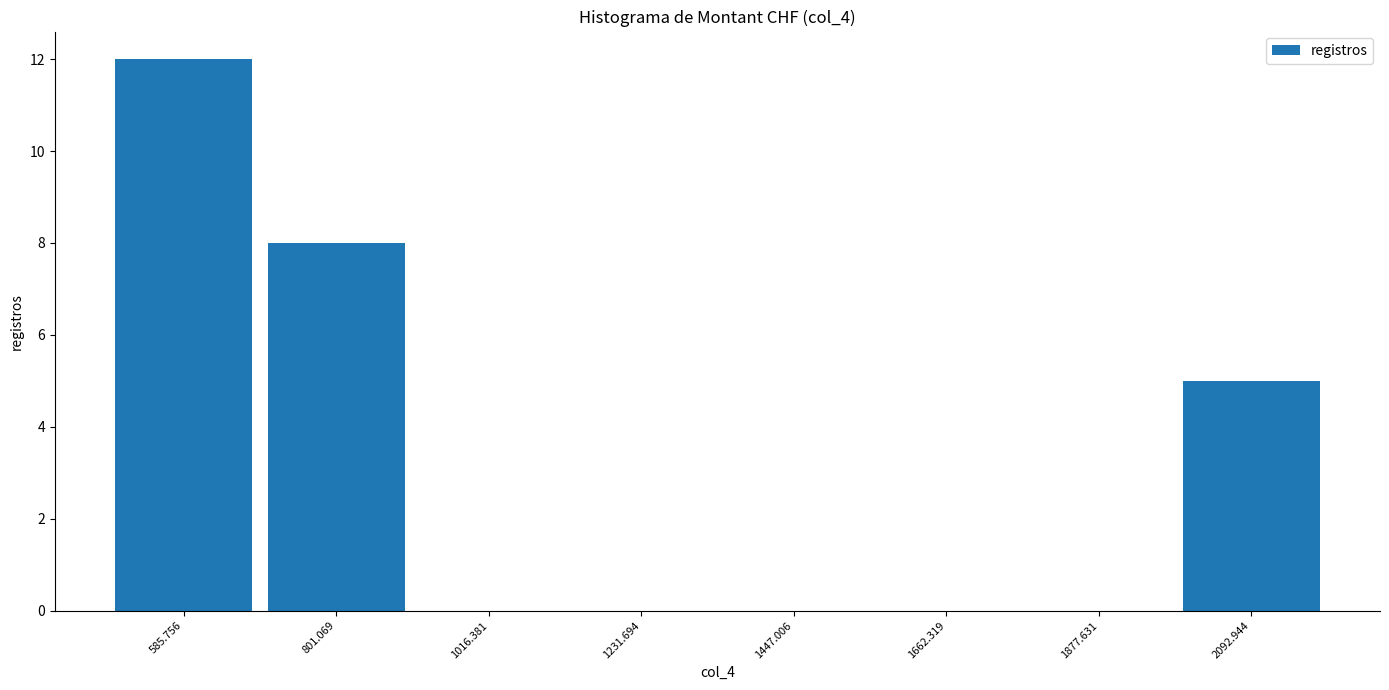

Reading left to right, transcribe this chart: for each bar, give the range it covers on the x-axis and its height. Neither the bar edges nor the heights are printed on the chart, so give them approximately, as read against the axes.

500 to 700: 12
700 to 900: 8
900 to 1100: 0
1100 to 1350: 0
1350 to 1550: 0
1550 to 1750: 0
1750 to 2000: 0
2000 to 2200: 5